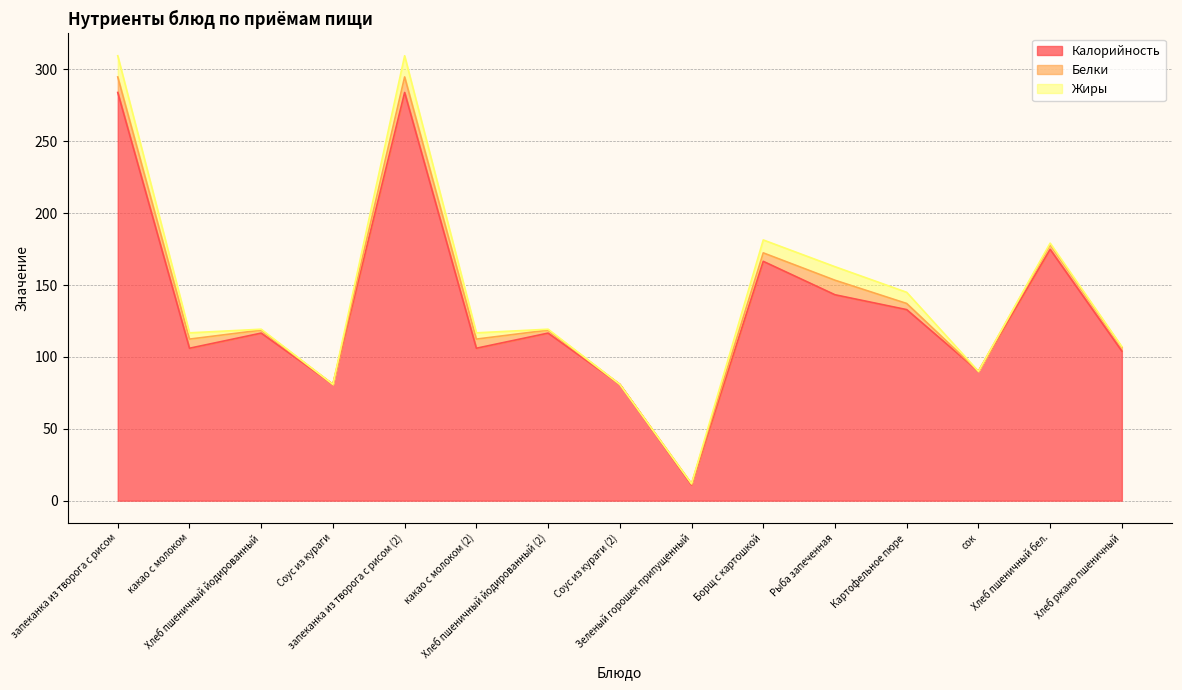

What is the label of the 1st point from the left?

запеканка из творога с рисом